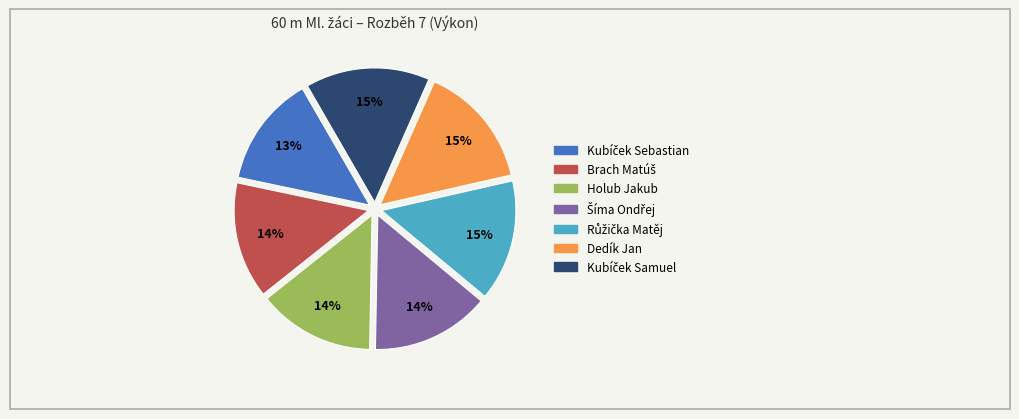

Does Dedík Jan account for over 50% of the chart?

No